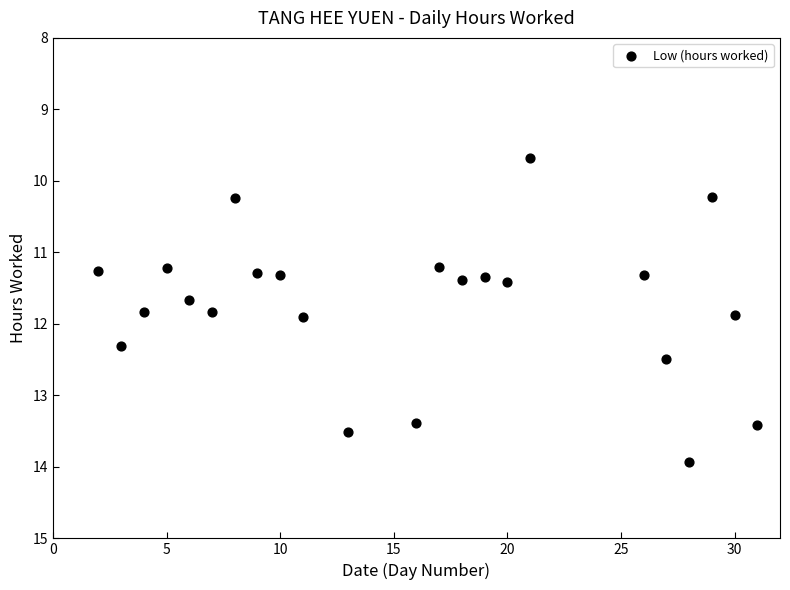

What is the range of X values (max minus min)?

29.0